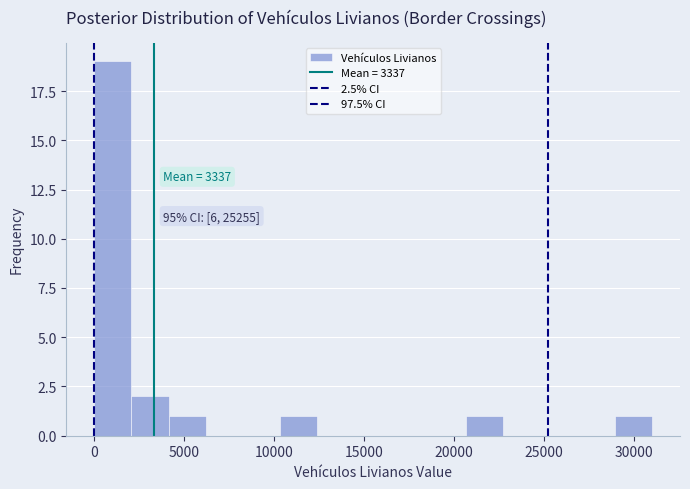

Which range on the x-axis has the tallest bar?

0 to 2000